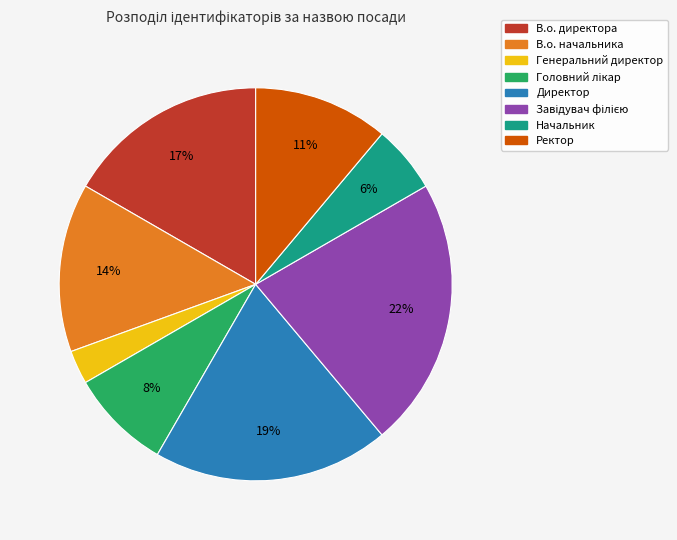

Which category has the smallest portion of the pie?

Генеральний директор